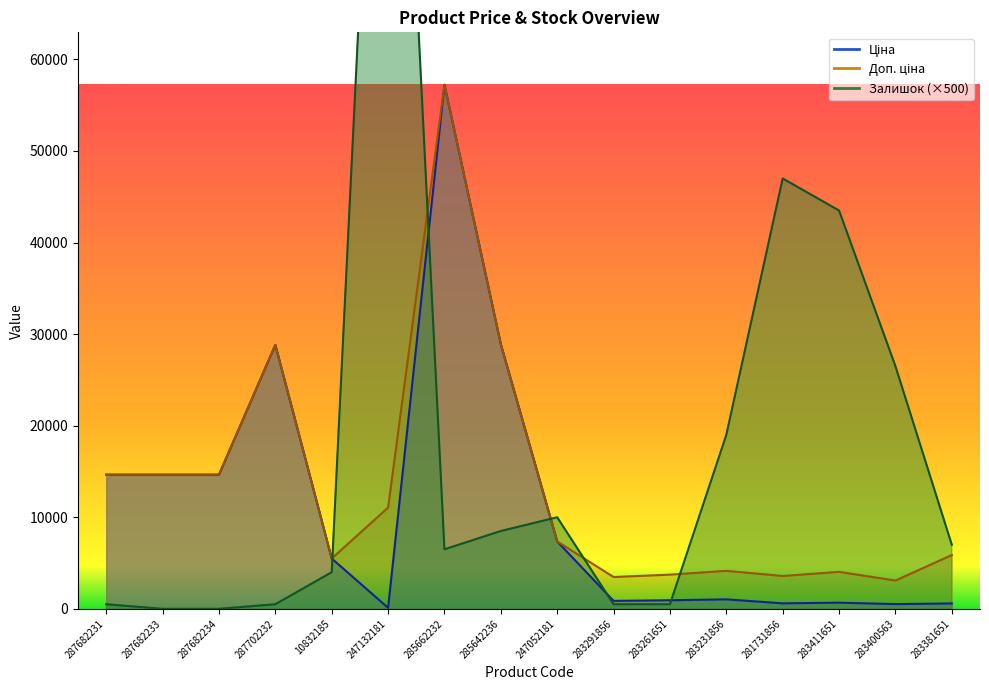

Count the number of data series in this chart.

3